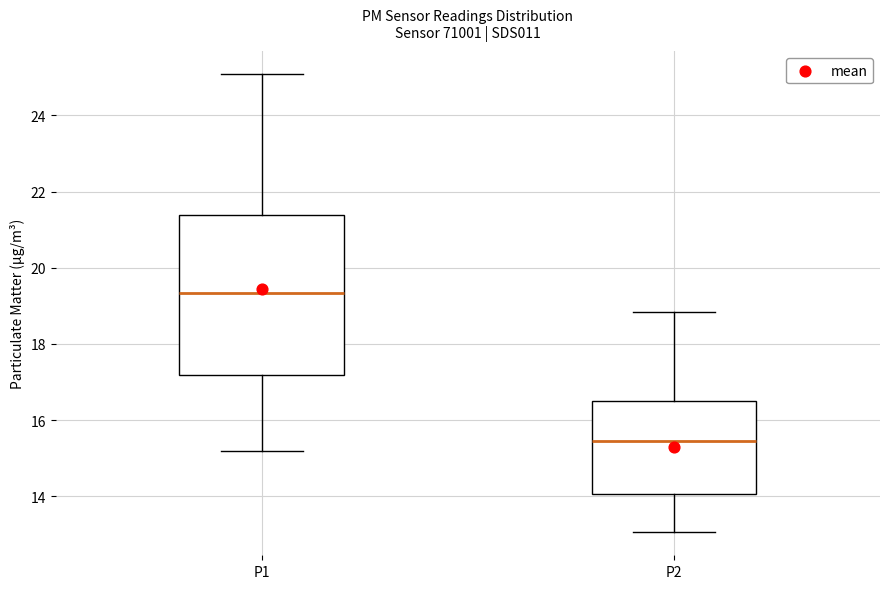

Where is the lower edge of the box for P2 on the y-axis? The values are not printed on the chart, so give them approximately, as read against the axis.

14.0